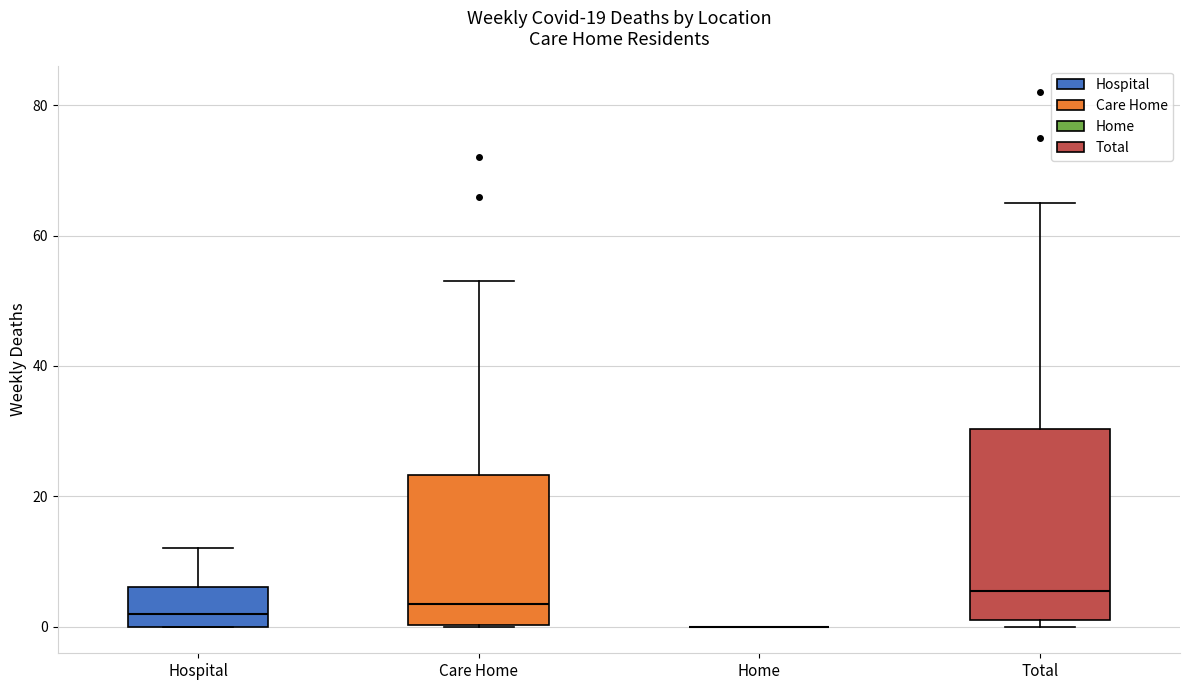

Reading left to right, read every box against the y-axis: the position of its median line, the range the box covers, and the ends of its whiskers. The values are not printed on the chart, so give them approximately, as read against the axis.

Hospital: median 2, box 0 to 6, whiskers 0 to 12
Care Home: median 4, box 0 to 24, whiskers 0 to 54
Home: box collapsed to a line at 0, whiskers 0 to 0
Total: median 6, box 2 to 30, whiskers 0 to 66